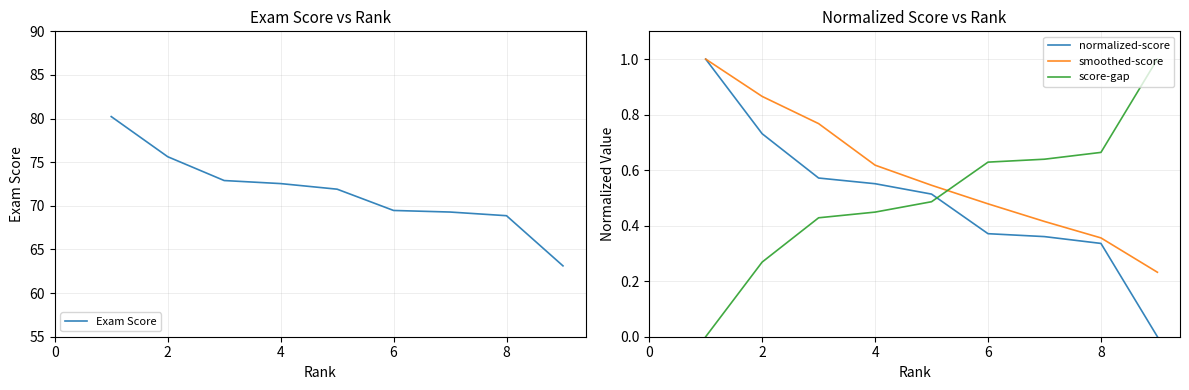

What is the label of the 8th point from the right?

2